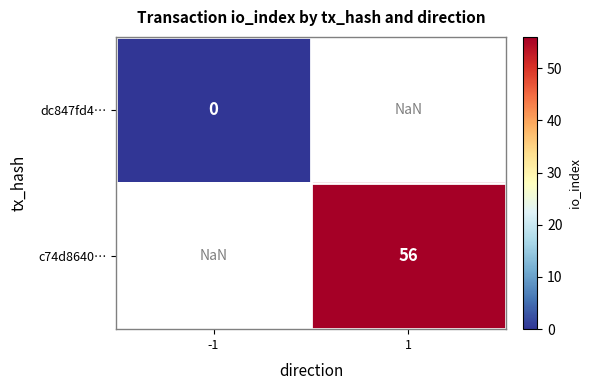

Is the value of dc847fd4… at -1 greater than the value of c74d8640… at 1?

No